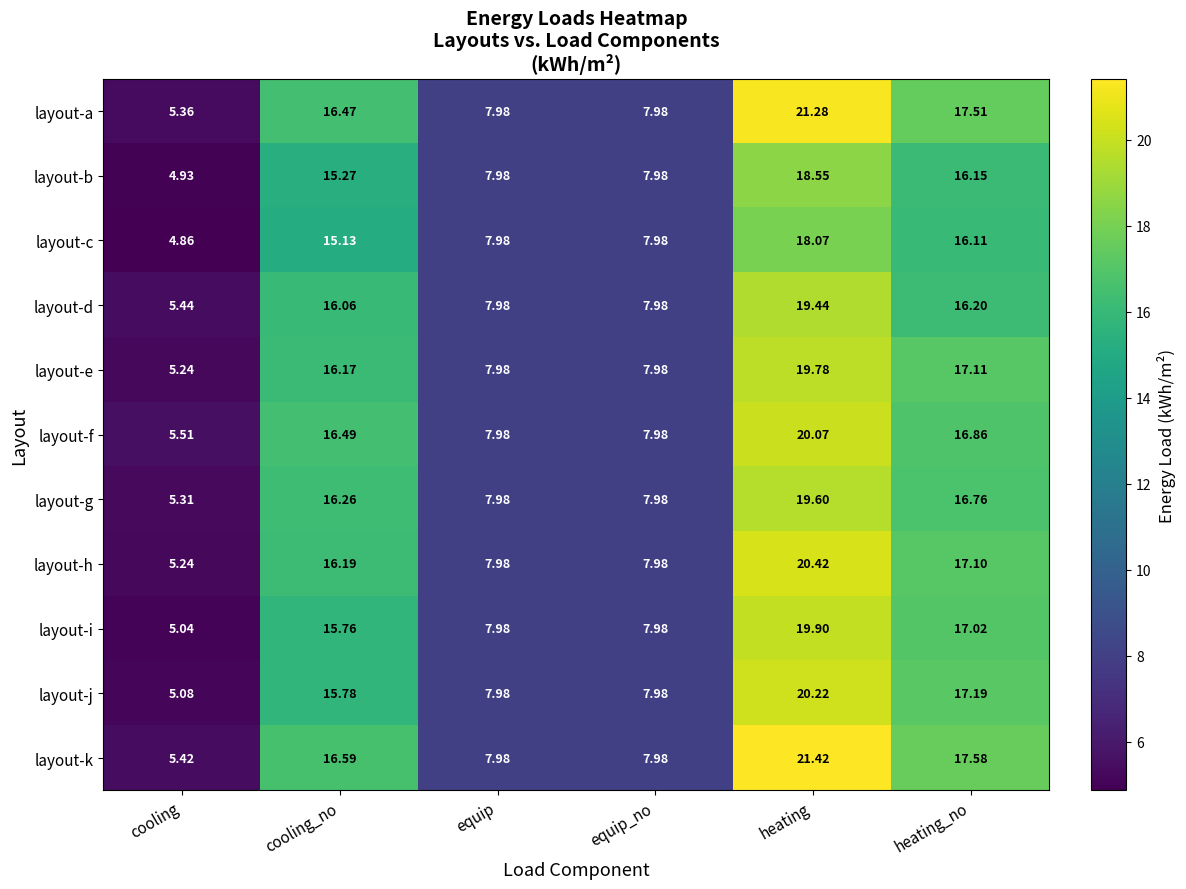

Which series has the largest range (max minus min)?

layout-k